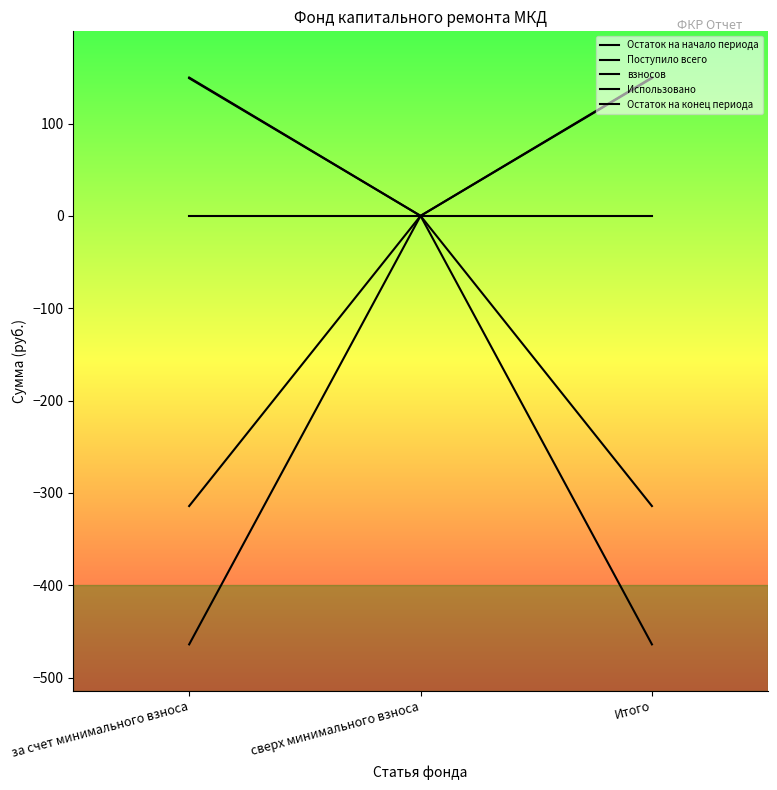

What position from the left is сверх минимального взноса?

2